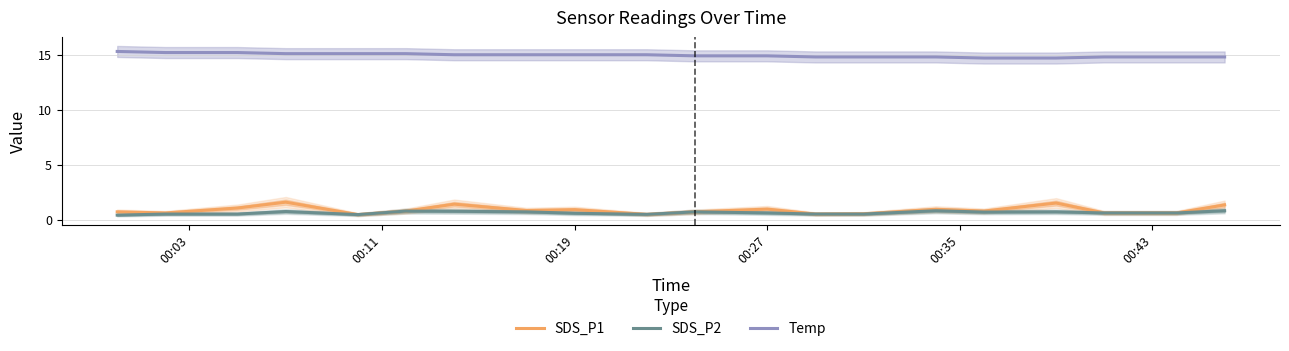

What is the minimum value for SDS_P1?

0.5